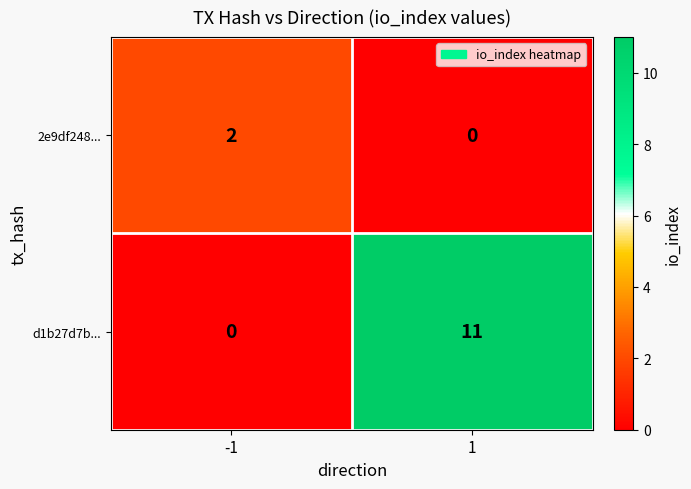

What is the spread (max minus min) of values at -1?

2